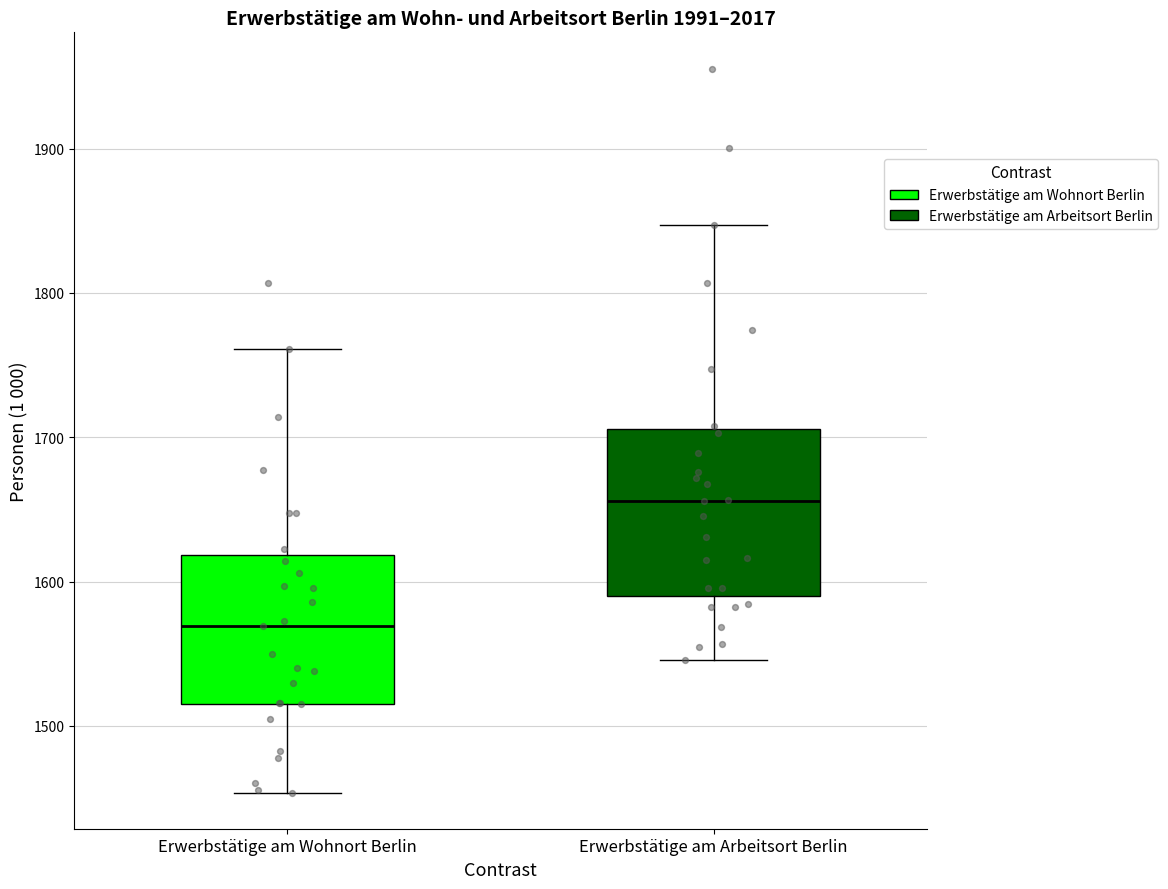

Reading left to right, read every box against the y-axis: the position of its median line, the range the box covers, and the ends of its whiskers. The values are not printed on the chart, so give them approximately, as read against the axis.

Erwerbstätige am Wohnort Berlin: median 1570, box 1520 to 1620, whiskers 1450 to 1760
Erwerbstätige am Arbeitsort Berlin: median 1660, box 1590 to 1710, whiskers 1550 to 1850